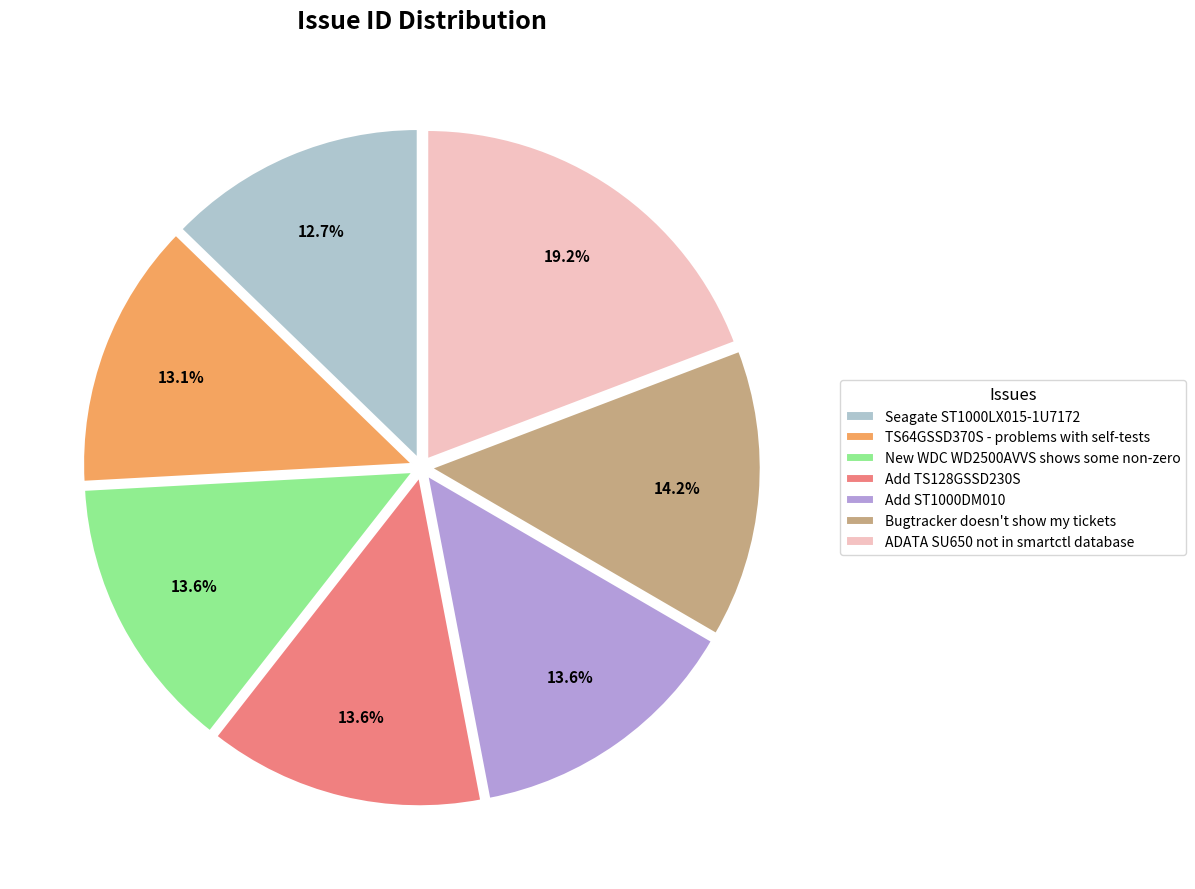

Which has a higher value, TS64GSSD370S - problems with self-tests or ADATA SU650 not in smartctl database?

ADATA SU650 not in smartctl database